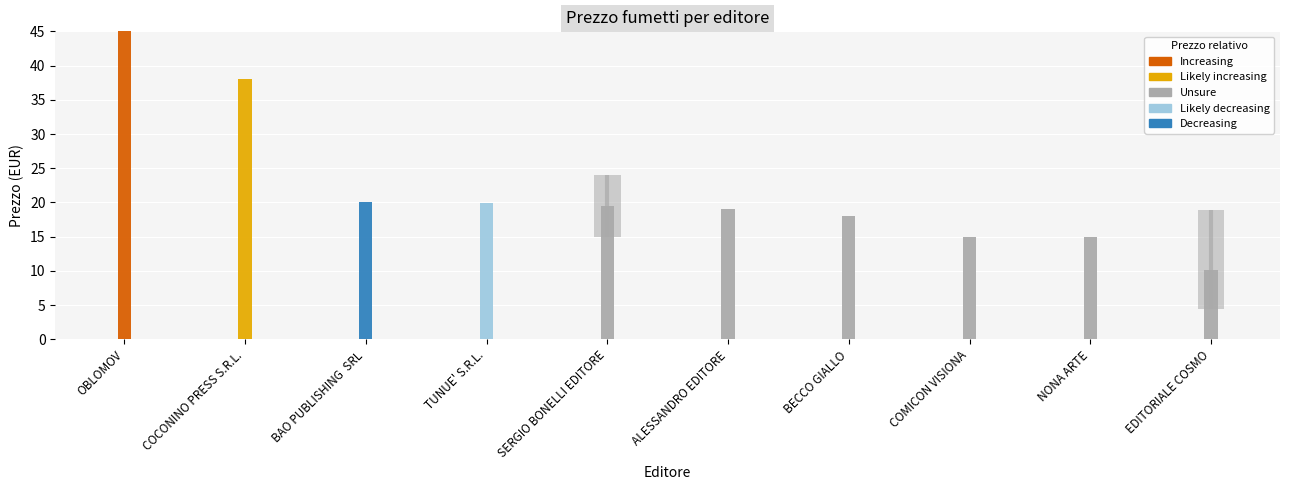

Count the number of values greater than 19.

5